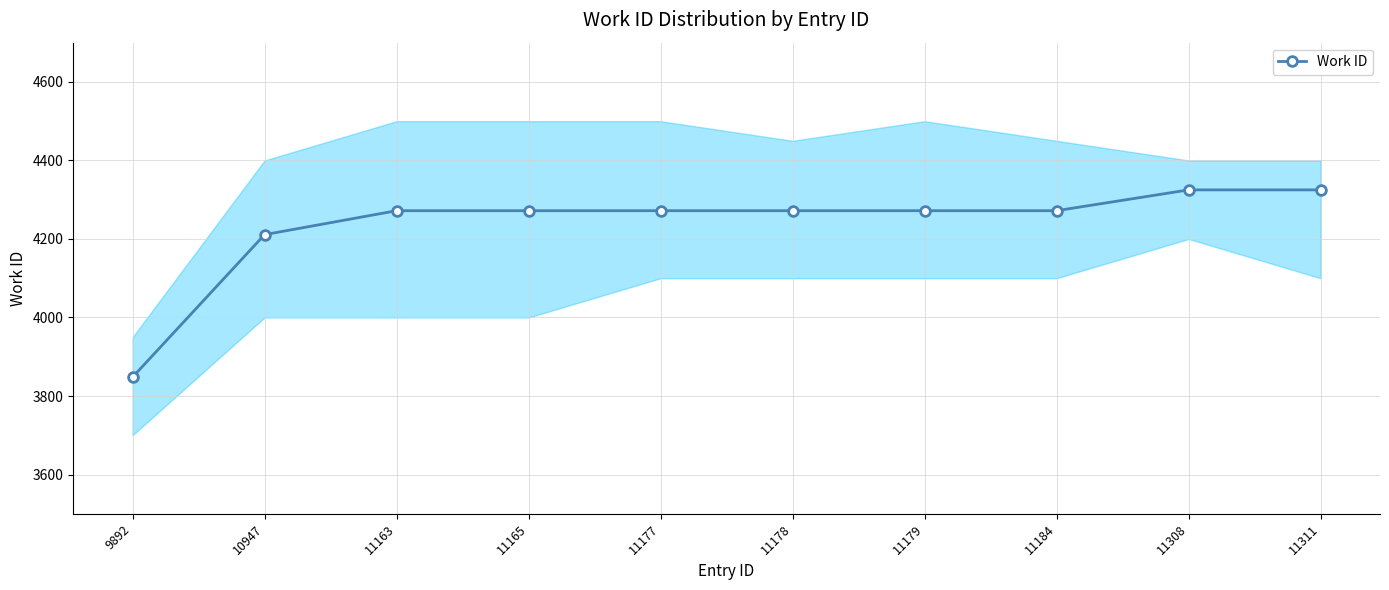

What is the value of the 6th point from the left?

4272